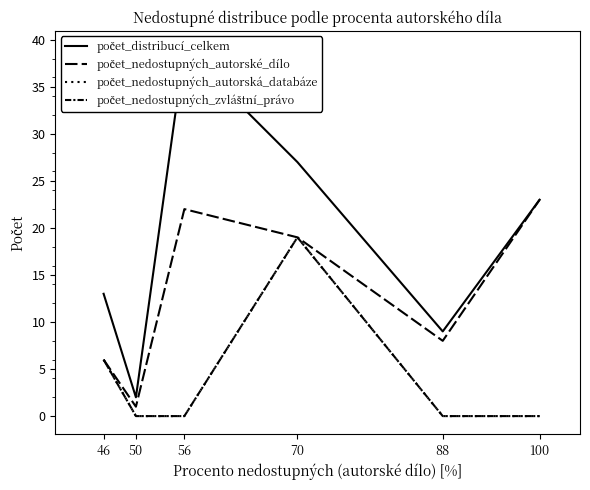

What is the difference between the maximum and minimum values in the počet_nedostupných_autorská_databáze series?

19